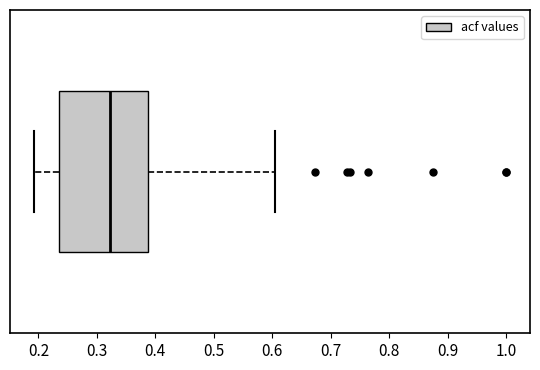

Read this box plot against the x-axis: the position of the median line, the range covered by the box, and the ends of both whiskers. The values are not printed on the chart, so give them approximately, as read against the axis.

median 0.32, box 0.24 to 0.39, whiskers 0.19 to 0.60